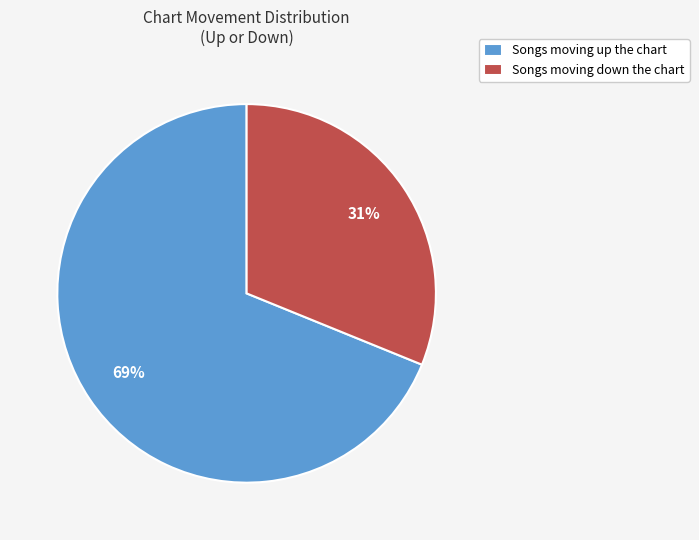

How many slices are in this pie chart?

2